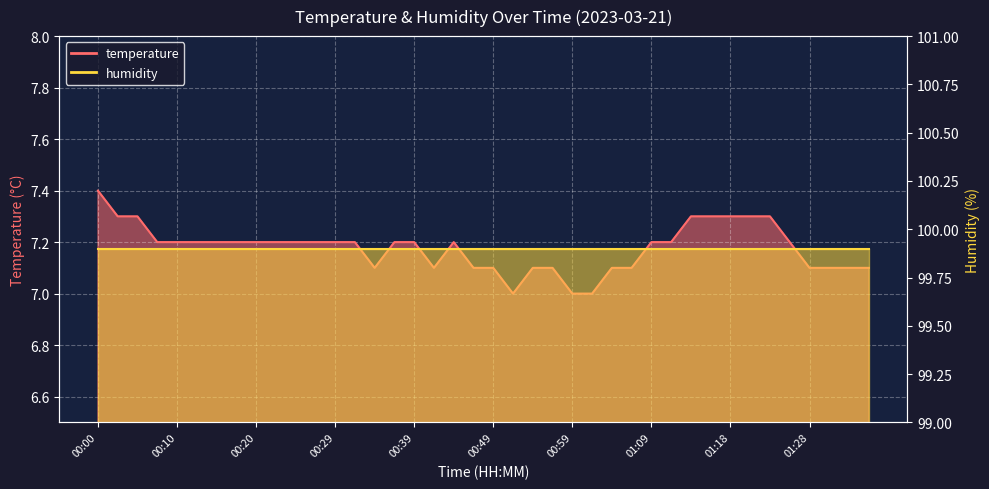

What is the label of the 3rd point from the right?

01:31